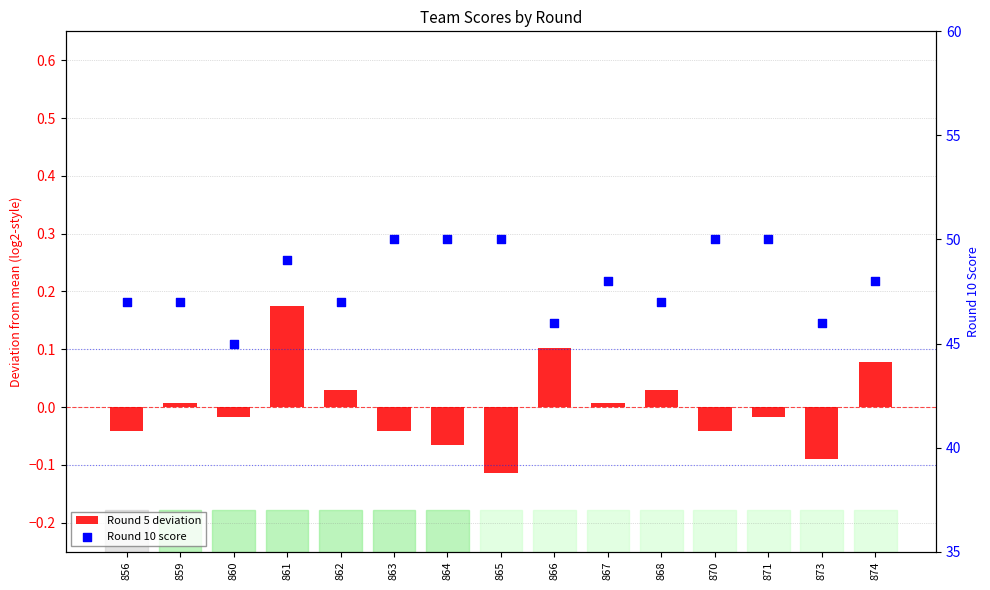

At how many categories does at least one series exceed 13?

15